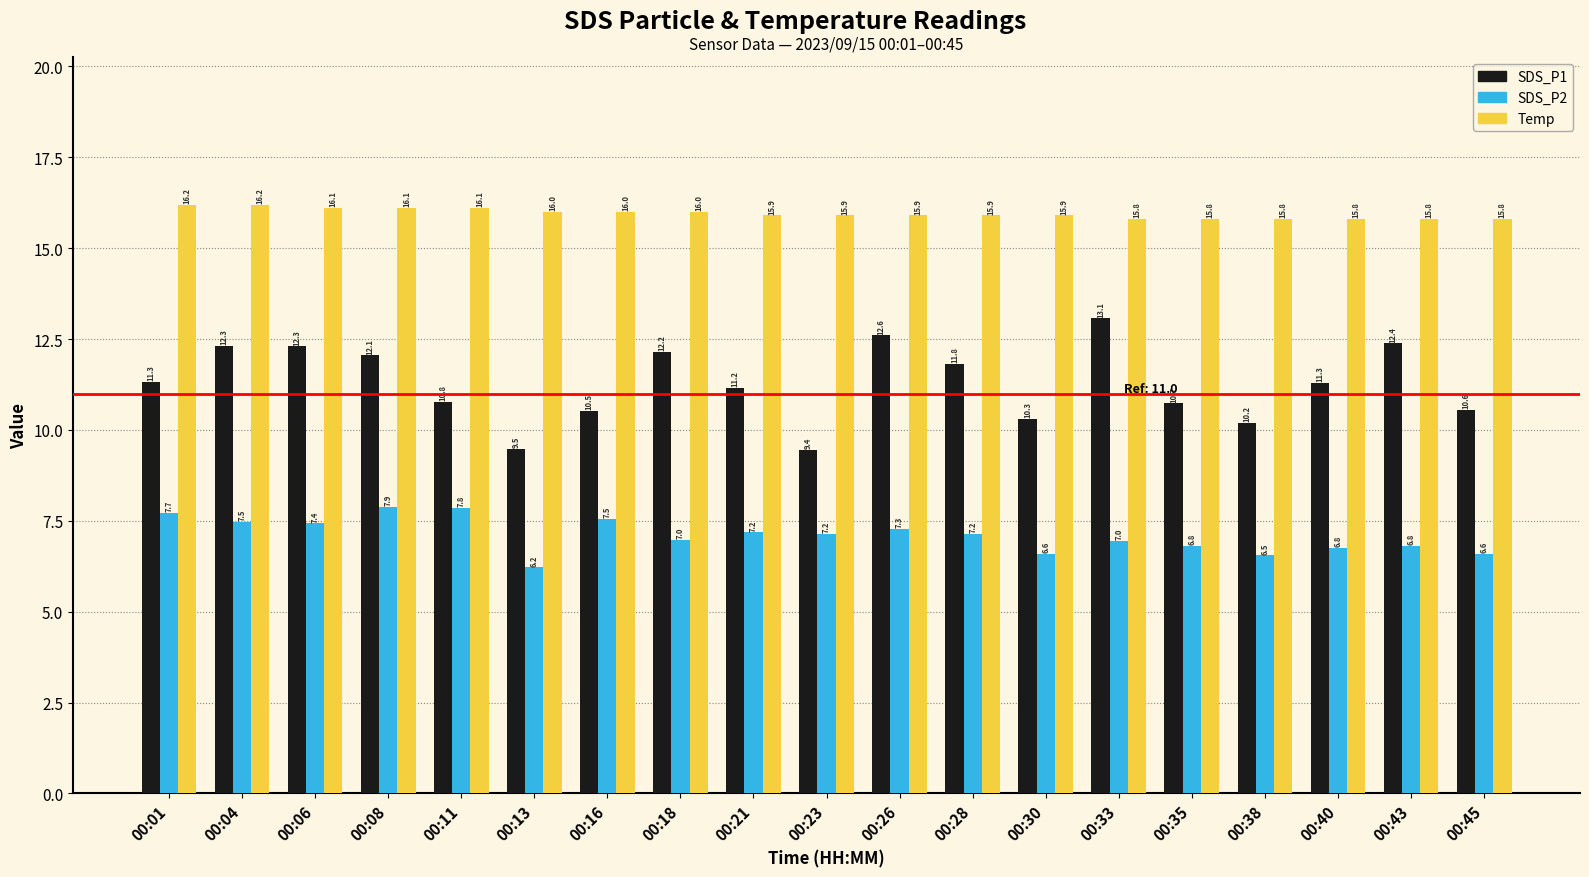

What are all the series names shown in the legend?

SDS_P1, SDS_P2, Temp